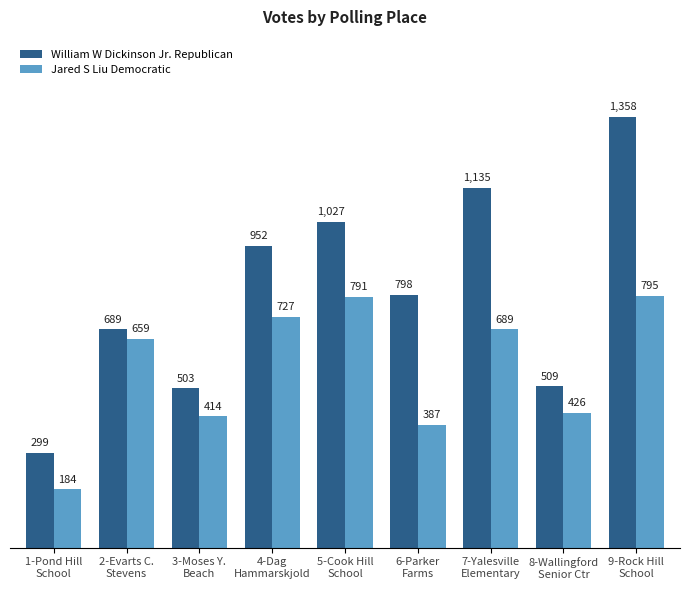

What is the difference between the Jared S Liu Democratic values at 3-Moses Y.
Beach and 9-Rock Hill
School?

381